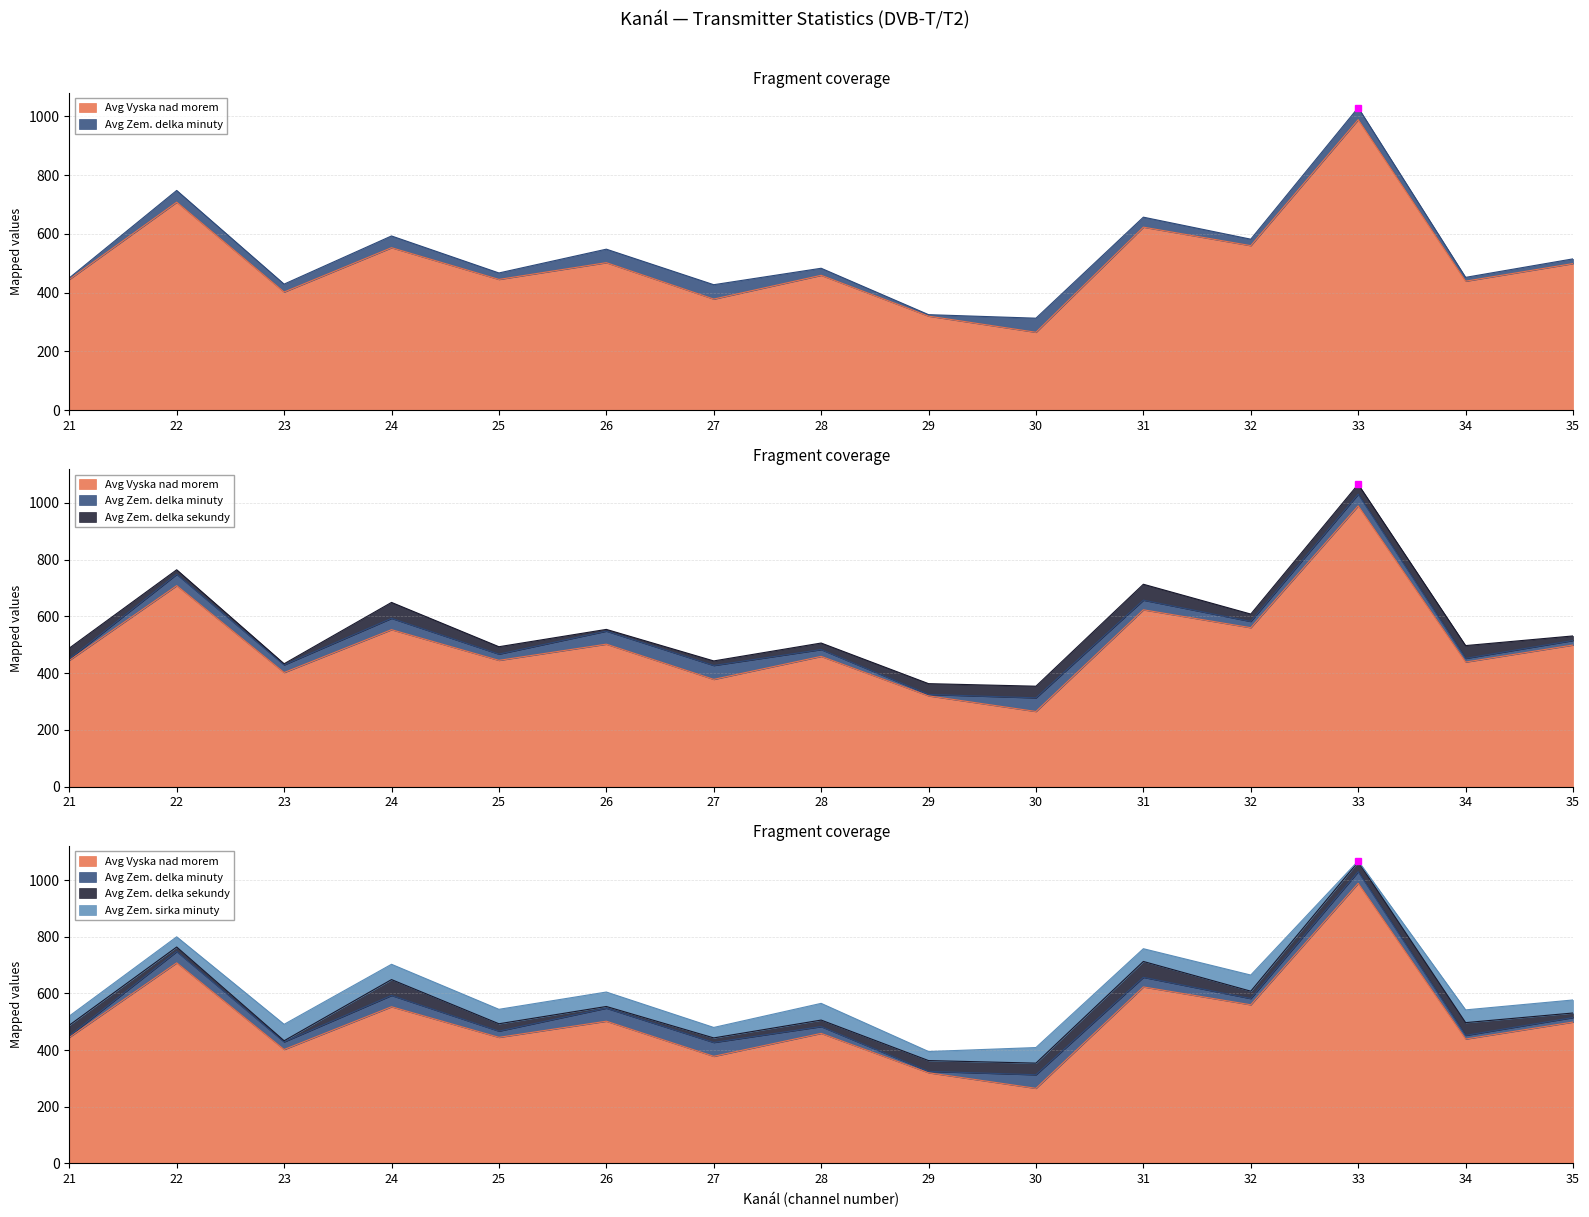

What is the value of the Avg Zem. sirka minuty point at the 4th from the left?

54